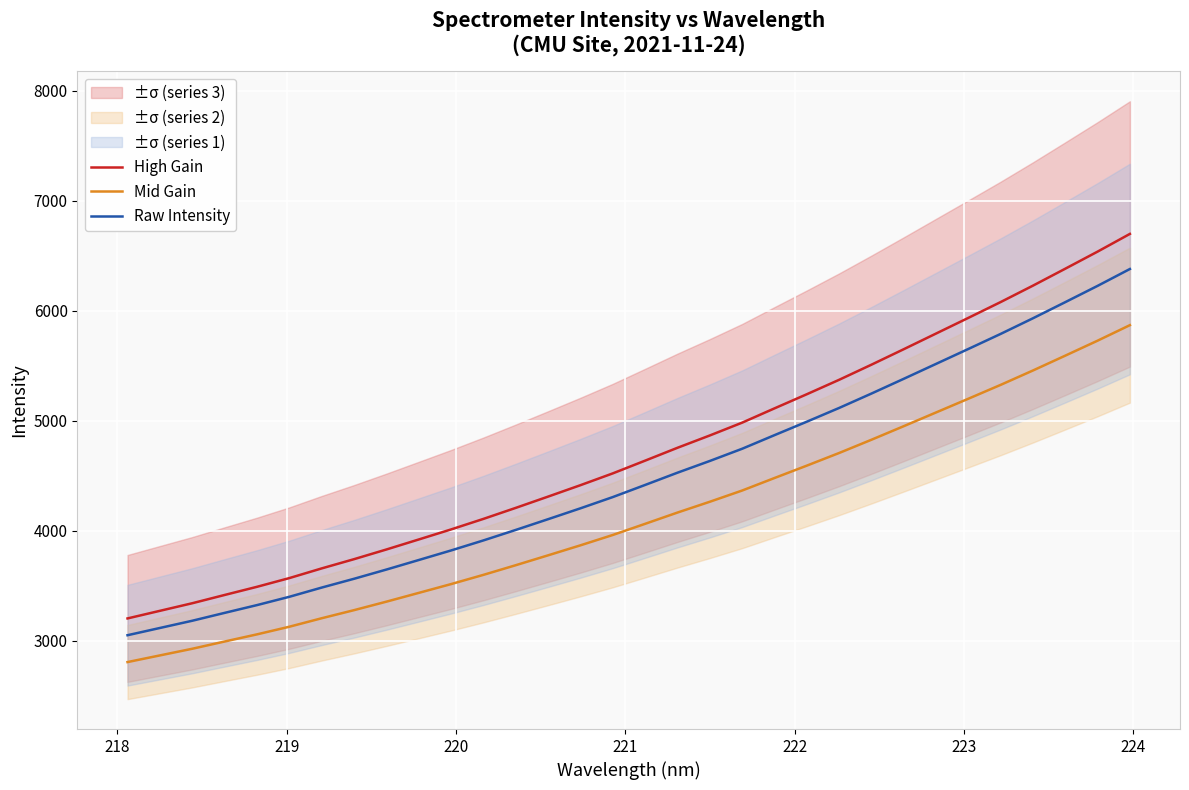

What is the highest value of the Mid Gain series?

5870.3